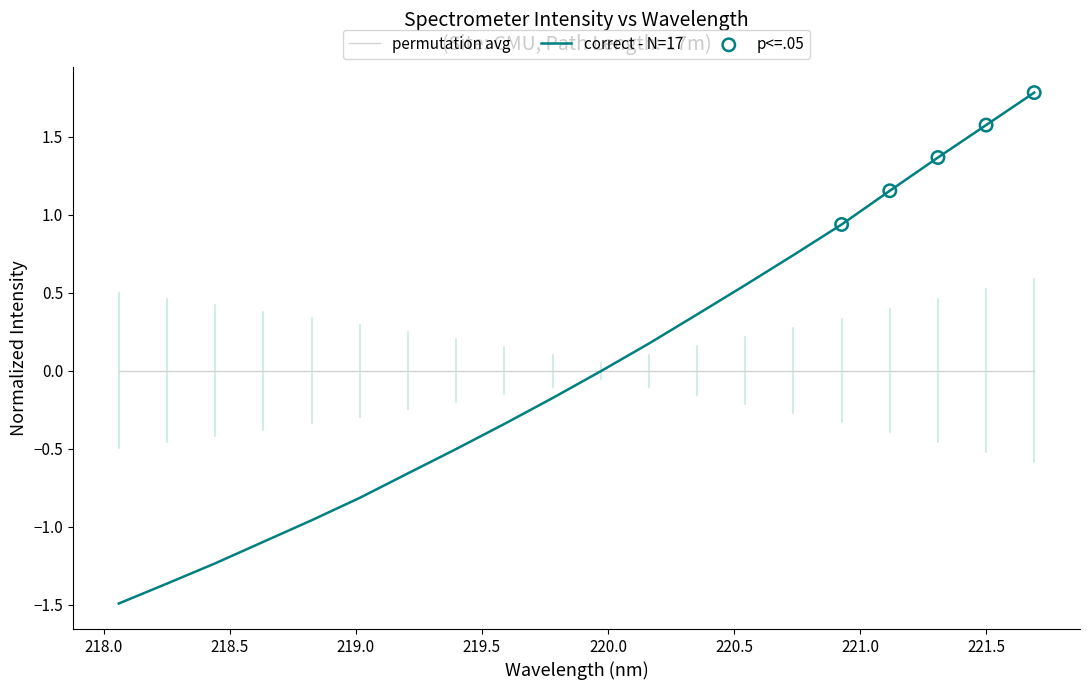

Which series has the largest range (max minus min)?

correct - N=17